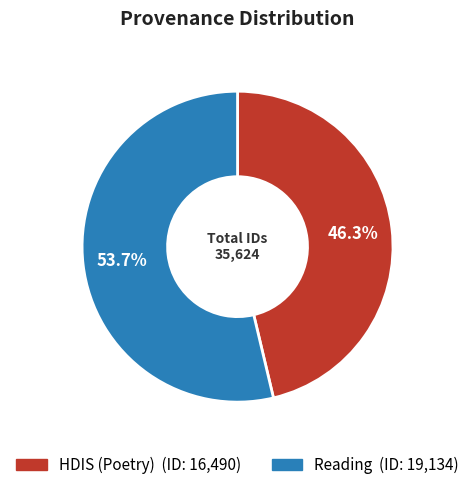

What is the largest slice in the pie chart?

Reading